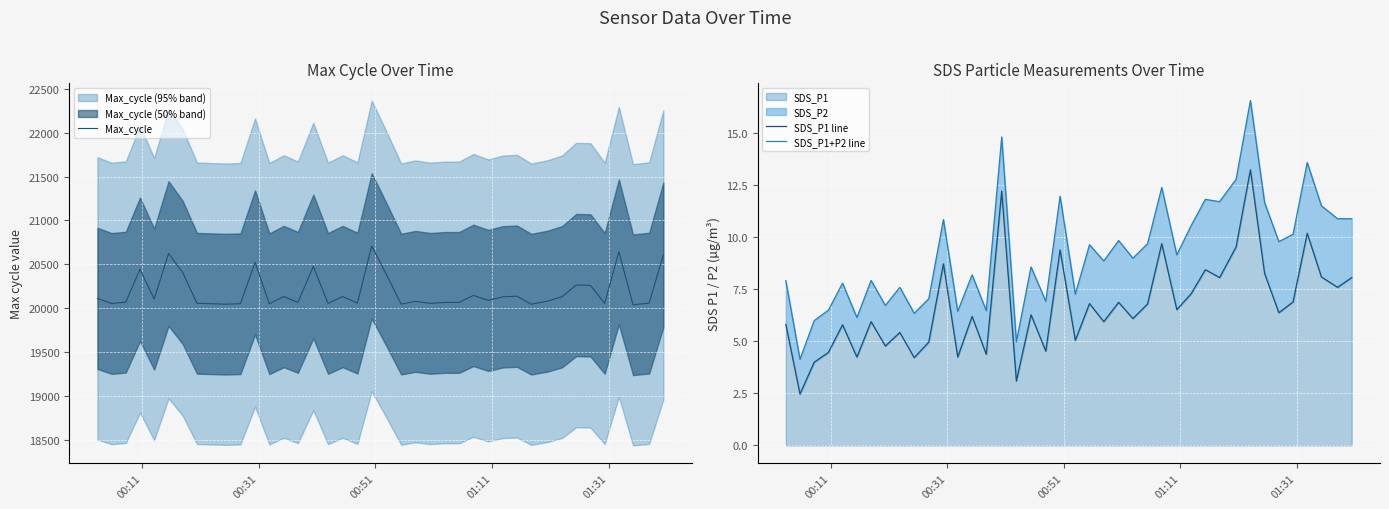

What is the lowest value of the SDS_P1 series?

2.5